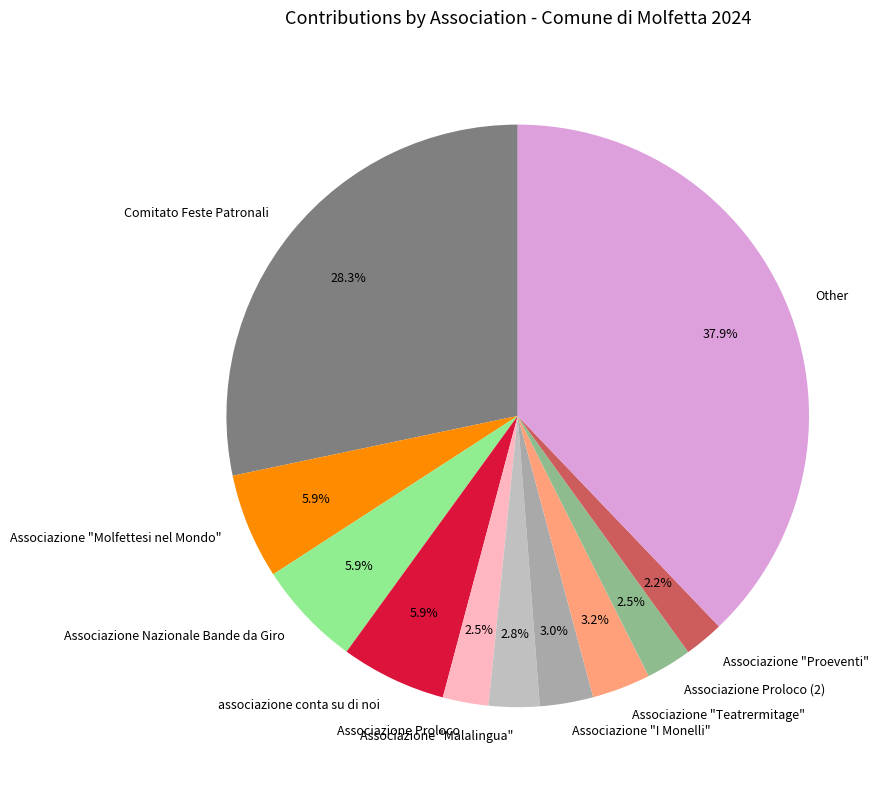

Which category has the biggest portion of the pie?

Other